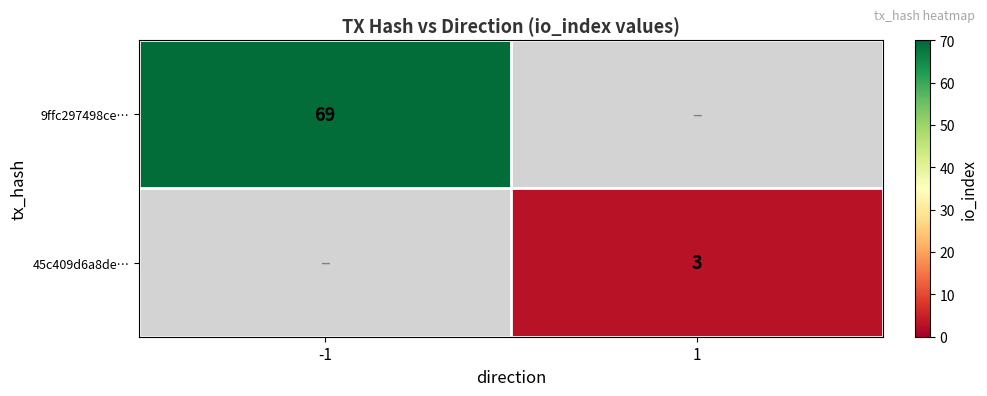

True or false: 9ffc297498ce… has a value of 69 at -1.

True